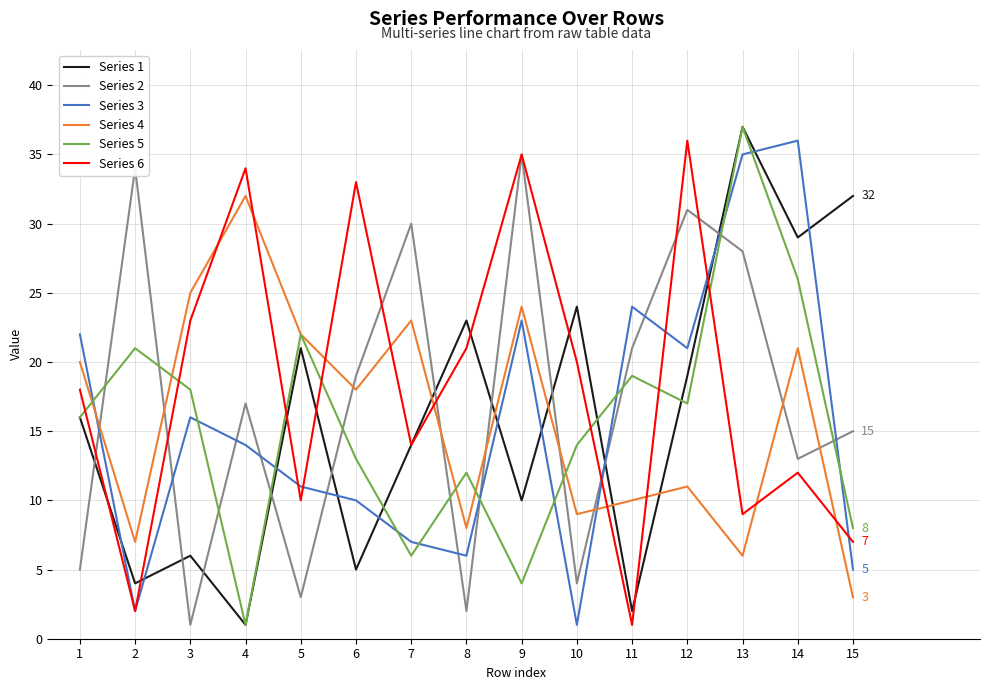

What is the minimum value for Series 2?

1